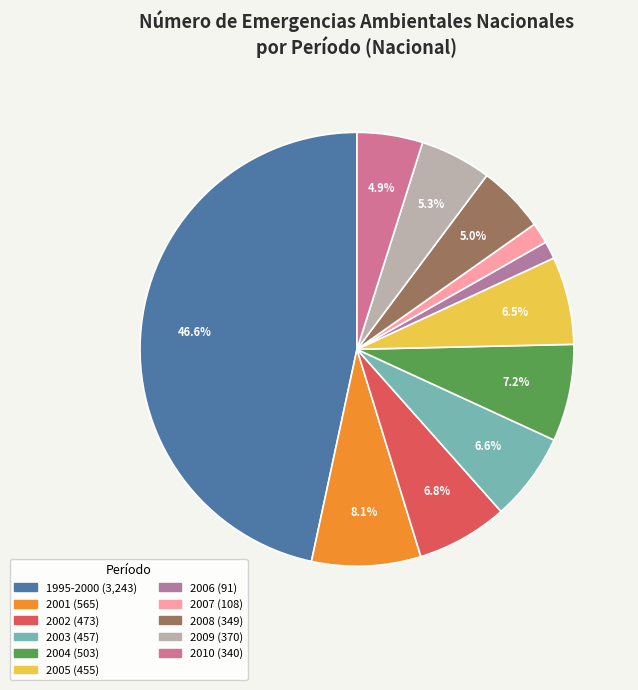

How many slices are in this pie chart?

11